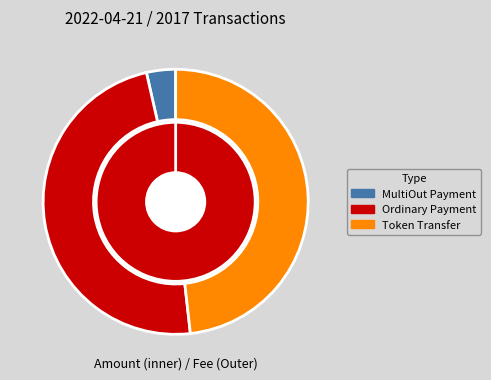

Is it true that MultiOut Payment is 7% of the pie?

False